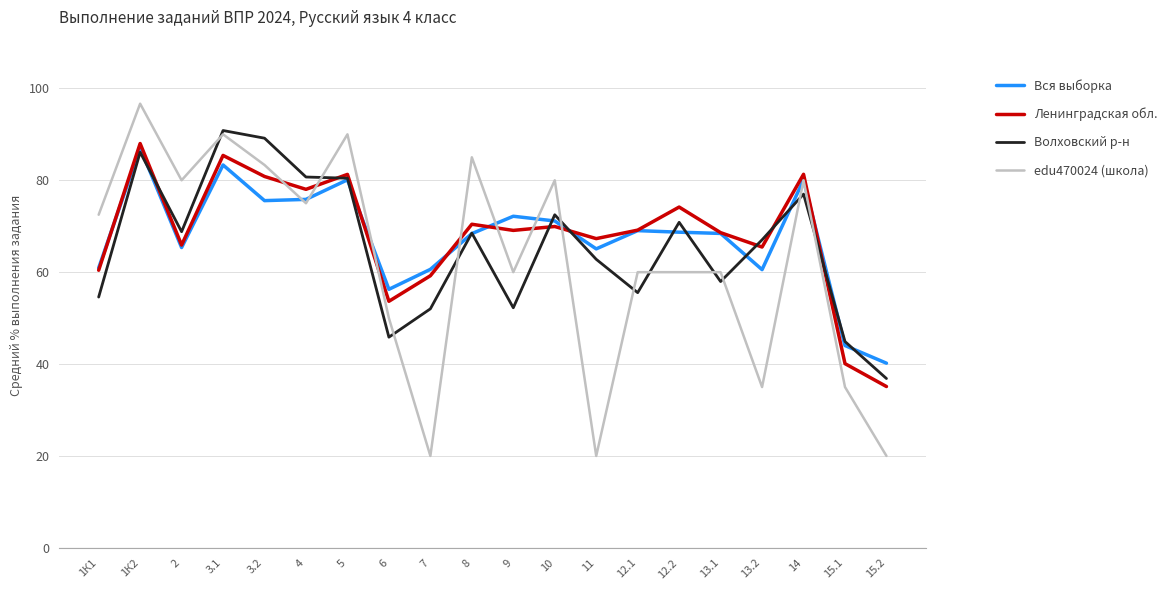

At which label does Волховский р-н first exceed 68?

1К2